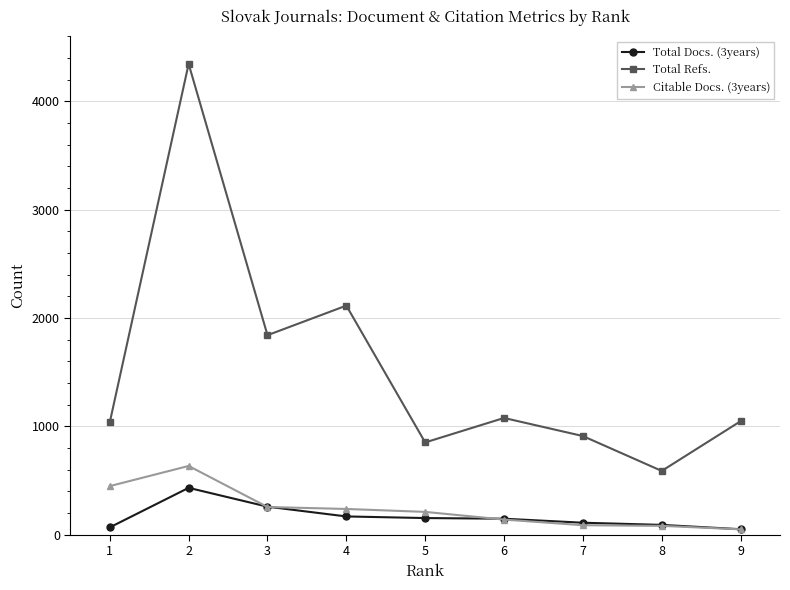

What is the spread (max minus min) of values at 3?

1586